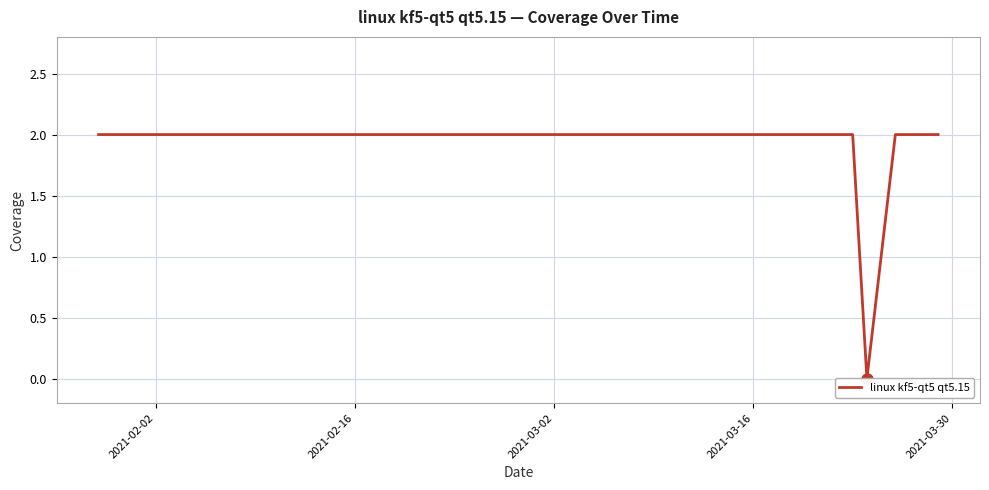

Approximately how many times larger is the value at 2021-02-16 compared to 2021-02-02?

1.0